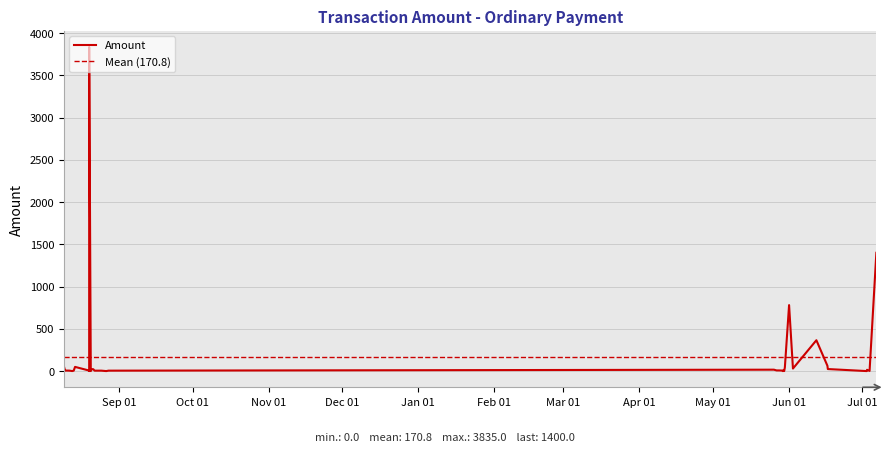

Is this an area chart (filled region under the line)?

No